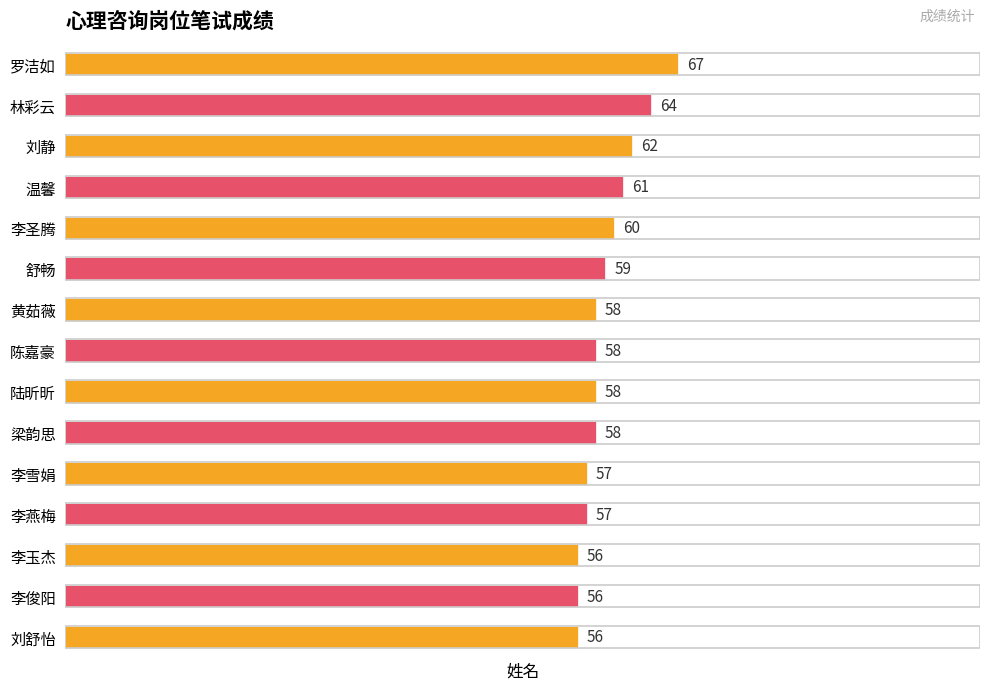

What is the difference between the maximum and minimum values?

11